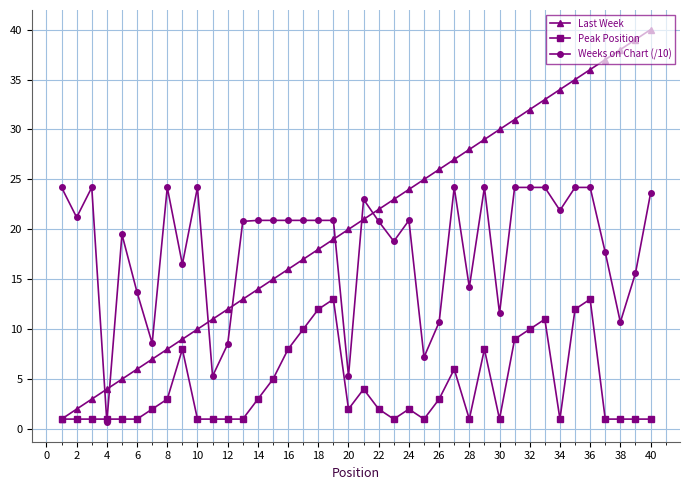

What is the difference between the maximum and minimum values in the Last Week series?

39.0